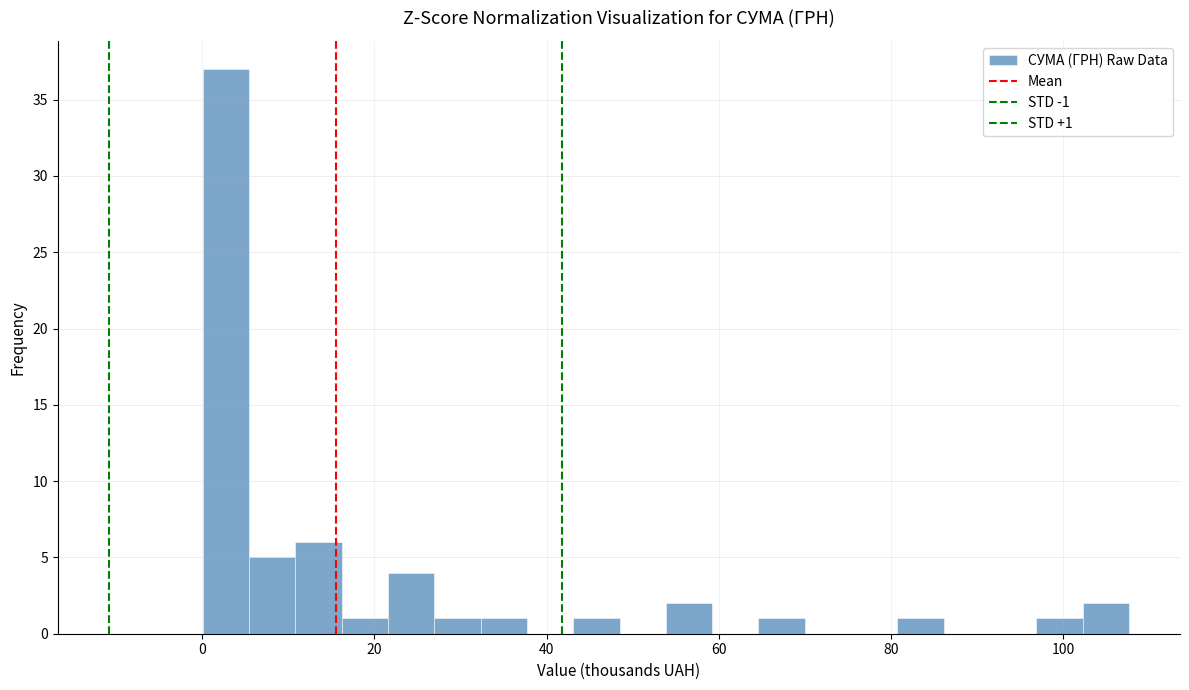

Around what value on the x-axis is the tallest bar? Give the approximate position of its centre, as read against the axis.

2